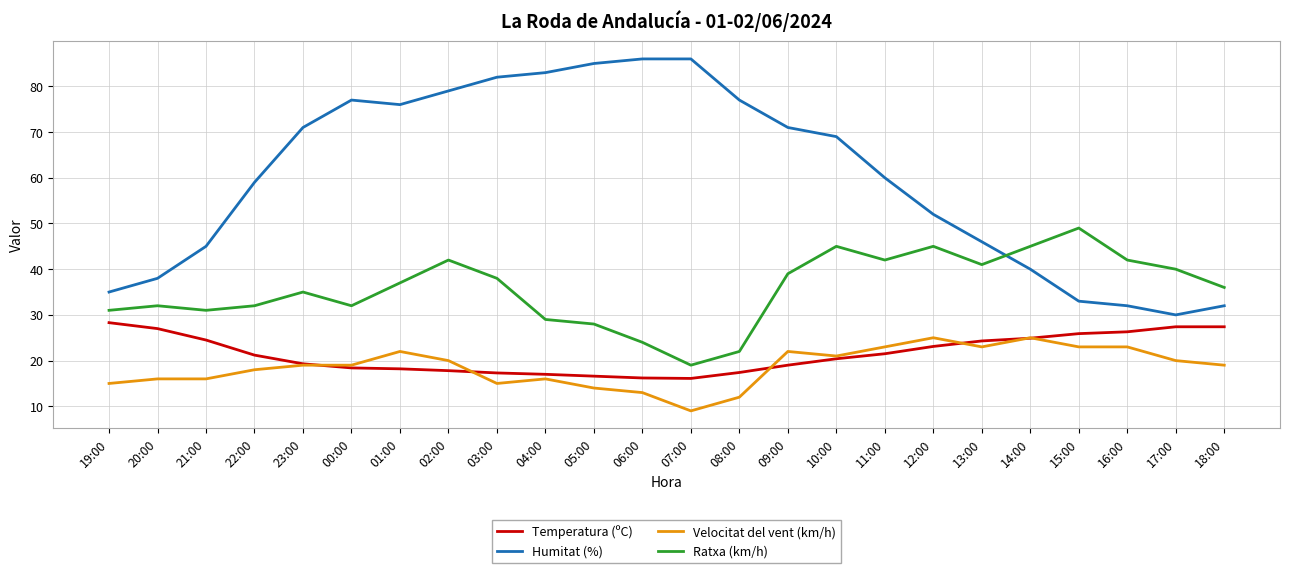

What are all the series names shown in the legend?

Temperatura (ºC), Humitat (%), Velocitat del vent (km/h), Ratxa (km/h)